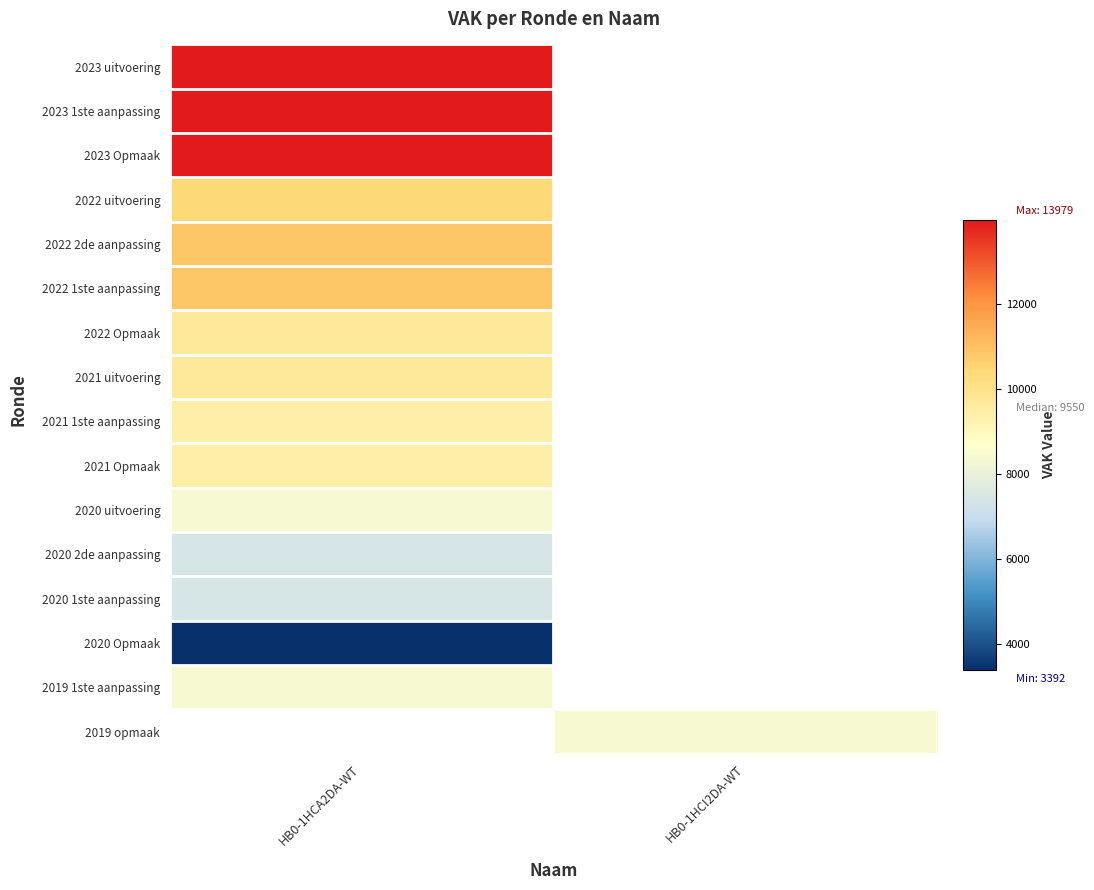

Which label corresponds to the smallest value in the chart?

HB0-1HCA2DA-WT